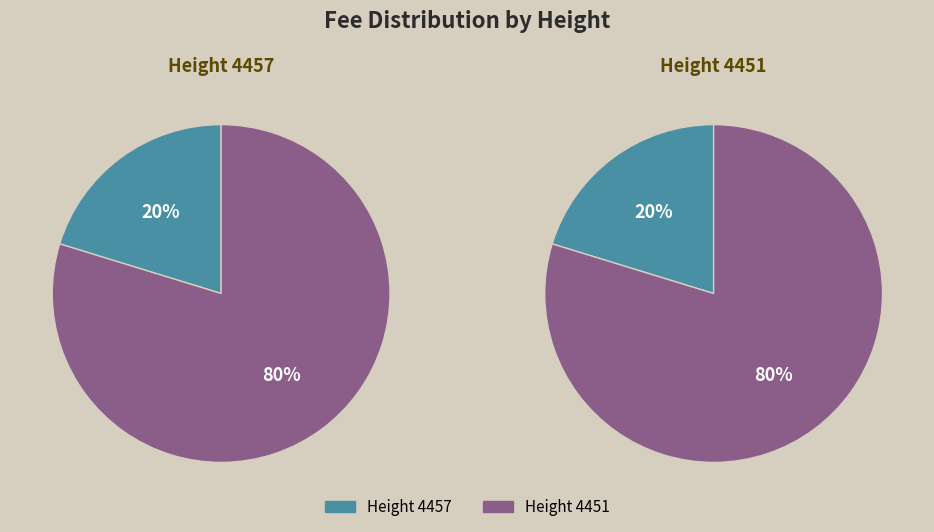

What is the smallest slice in the pie chart?

4457